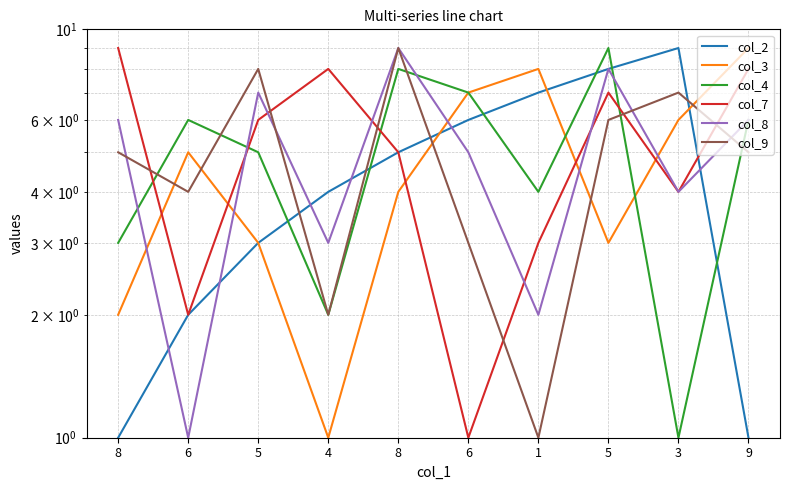

What is the maximum value for col_9?

9